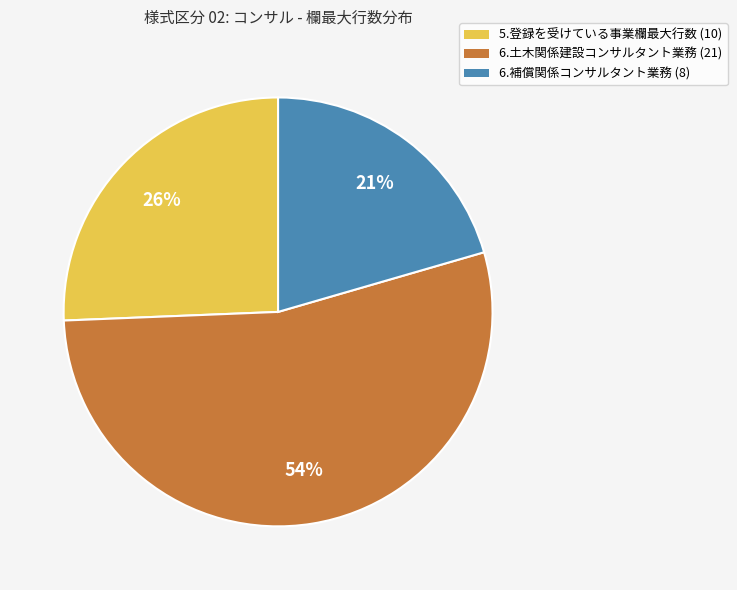

True or false: 6.補償関係コンサルタント業務 (8) accounts for 21% of the total.

True